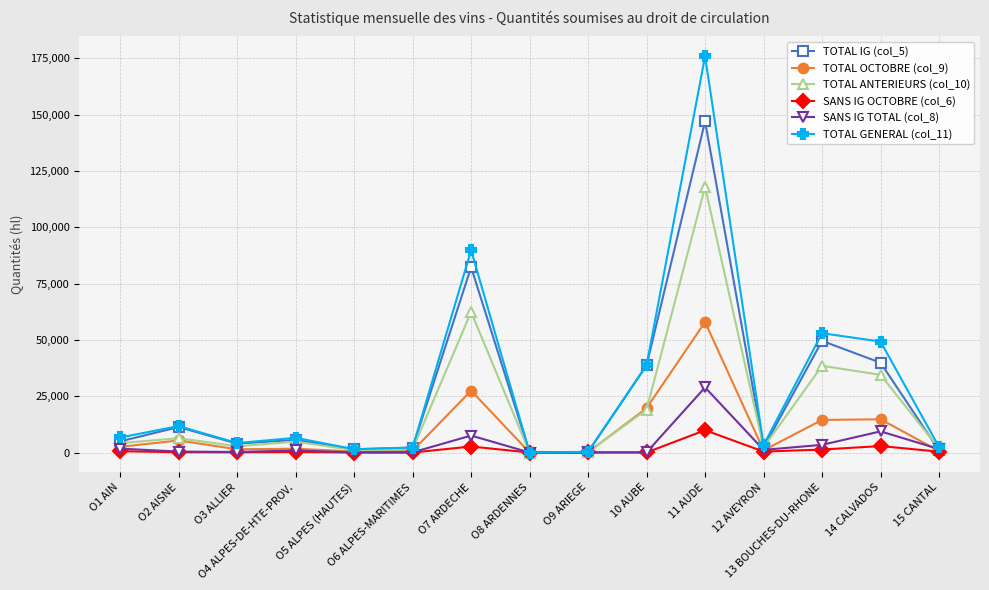

Which series has the largest total across all categories?

TOTAL GENERAL (col_11)